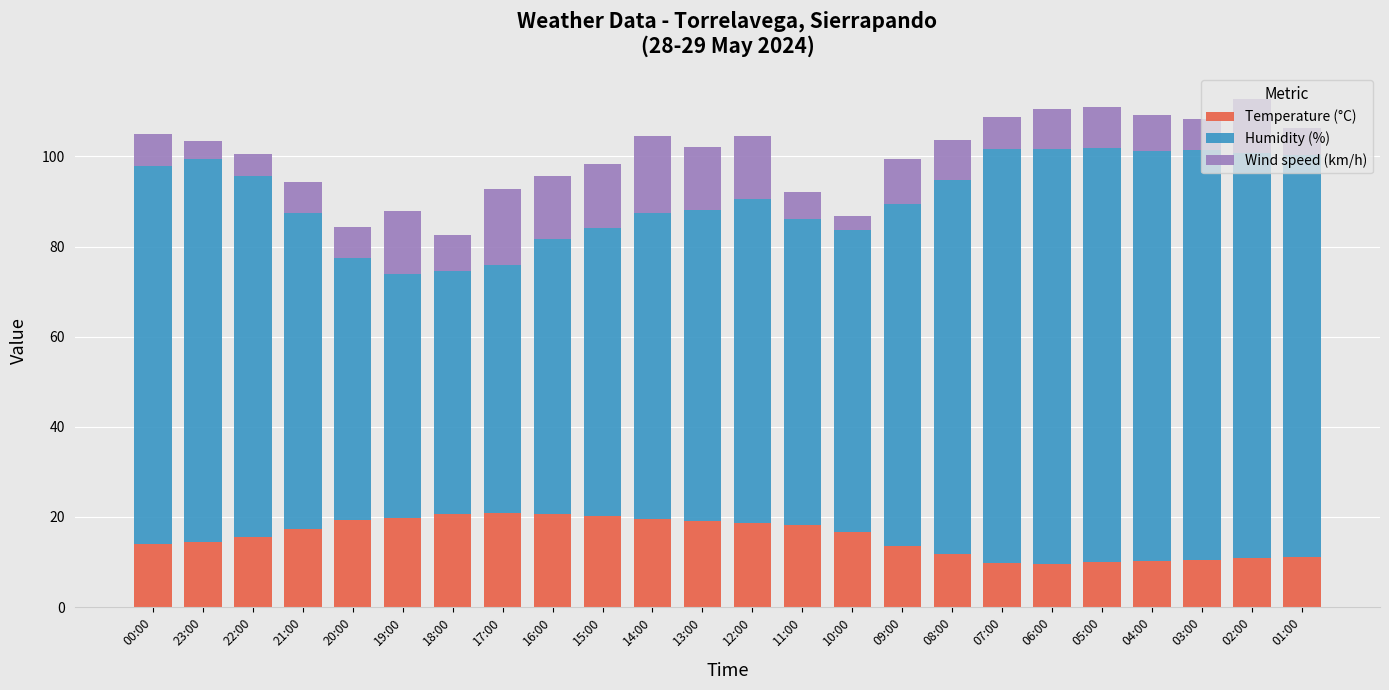

What is the lowest value of the Temperature (°C) series?

9.6